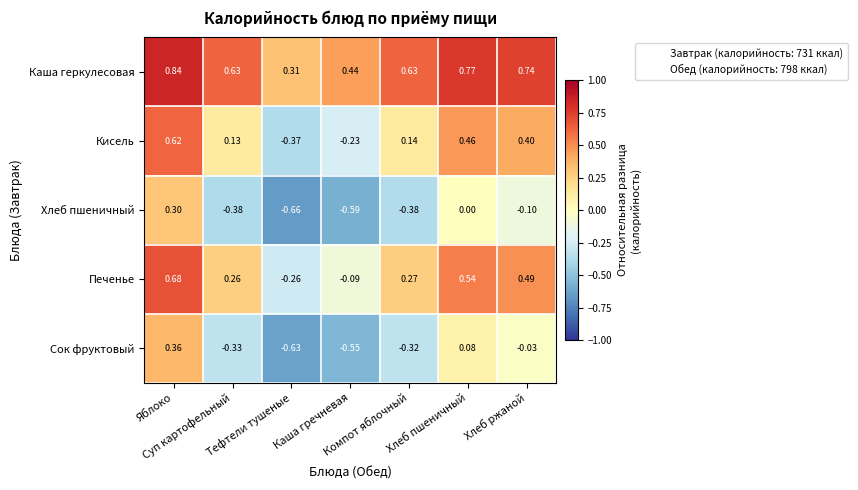

Which series has the largest total across all categories?

Каша геркулесовая